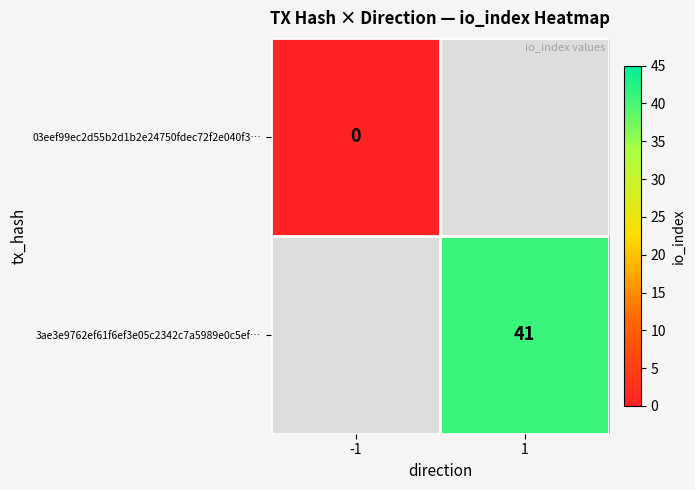

Is the value of 03eef99ec2d55b2d1b2e24750fdec72f2e040f3… at -1 greater than the value of 3ae3e9762ef61f6ef3e05c2342c7a5989e0c5ef… at 1?

No